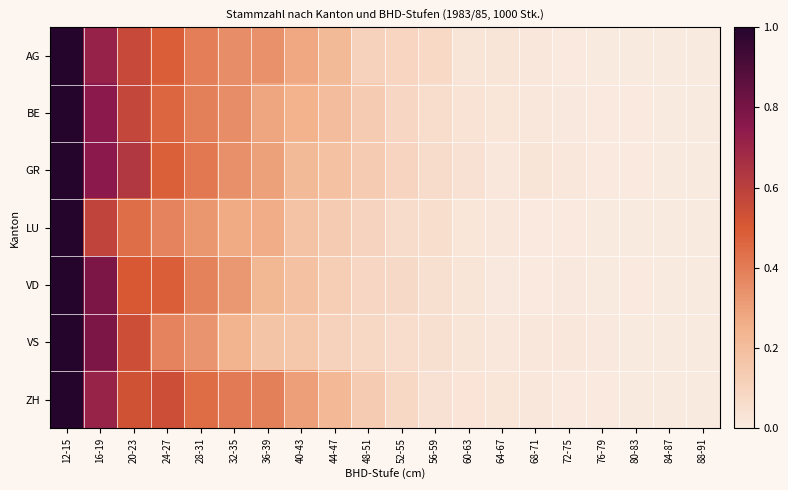

What is the maximum value shown in the chart?

1.0